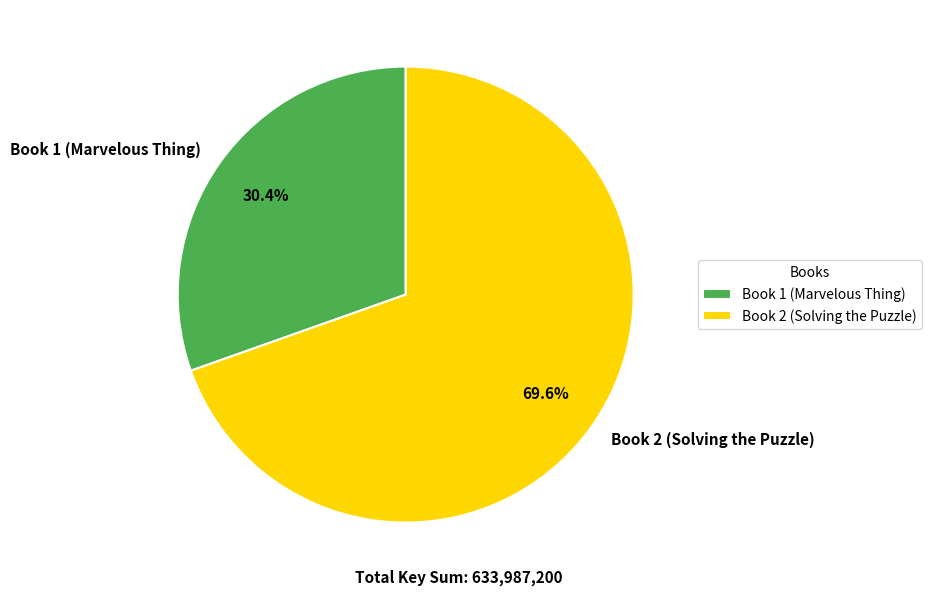

Which slice represents more than half of the pie?

Book 2 (Solving the Puzzle)